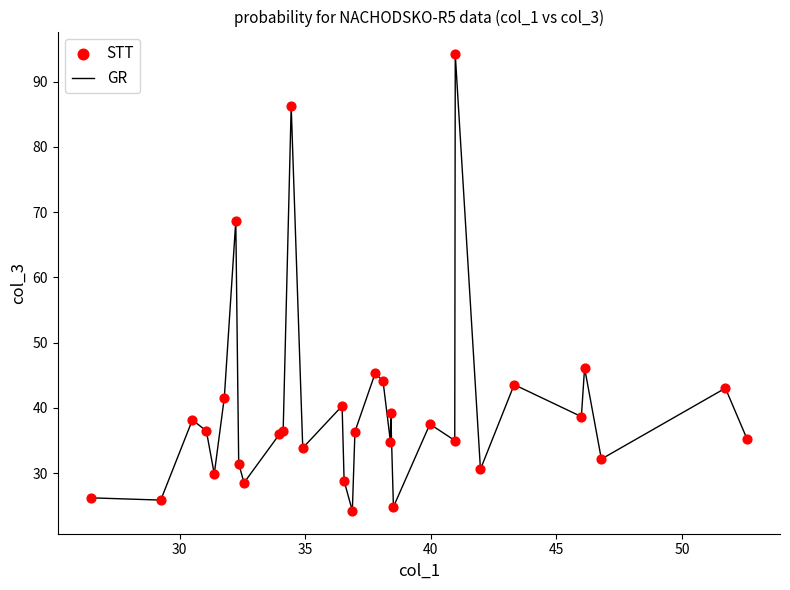

What is the difference between the maximum and minimum values?

70.0